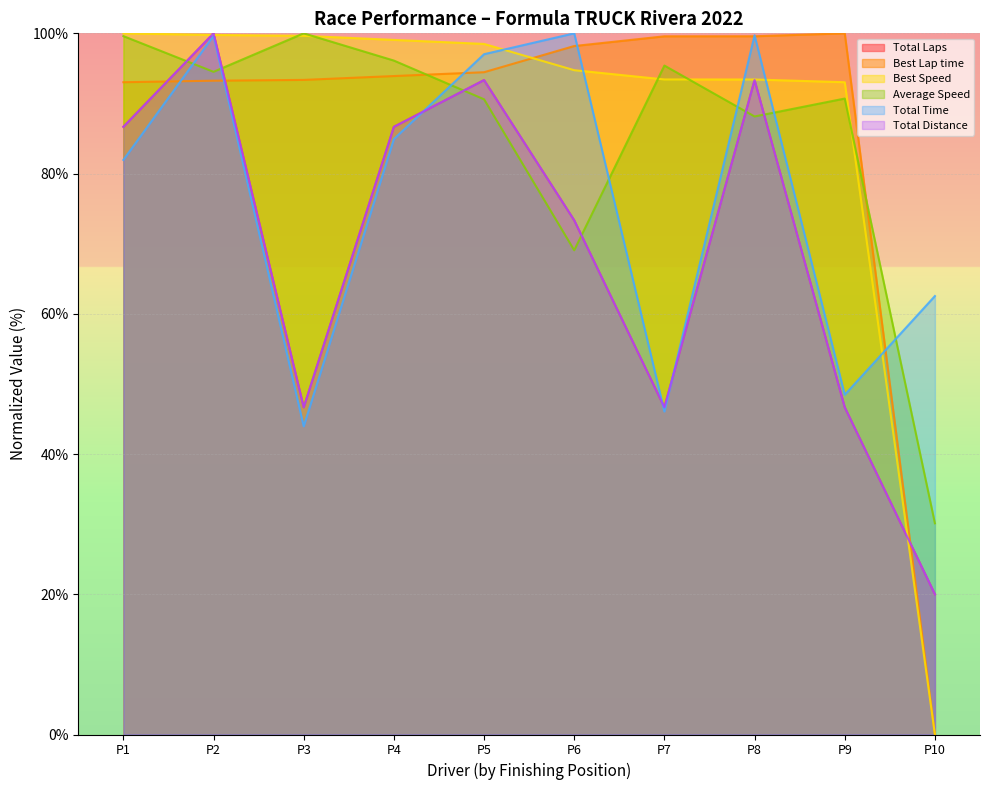

How many categories are shown in the chart?

10